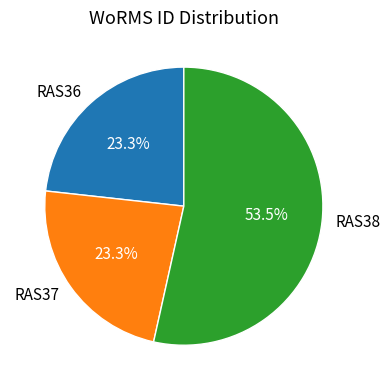

Does RAS37 represent more than half of the total?

No